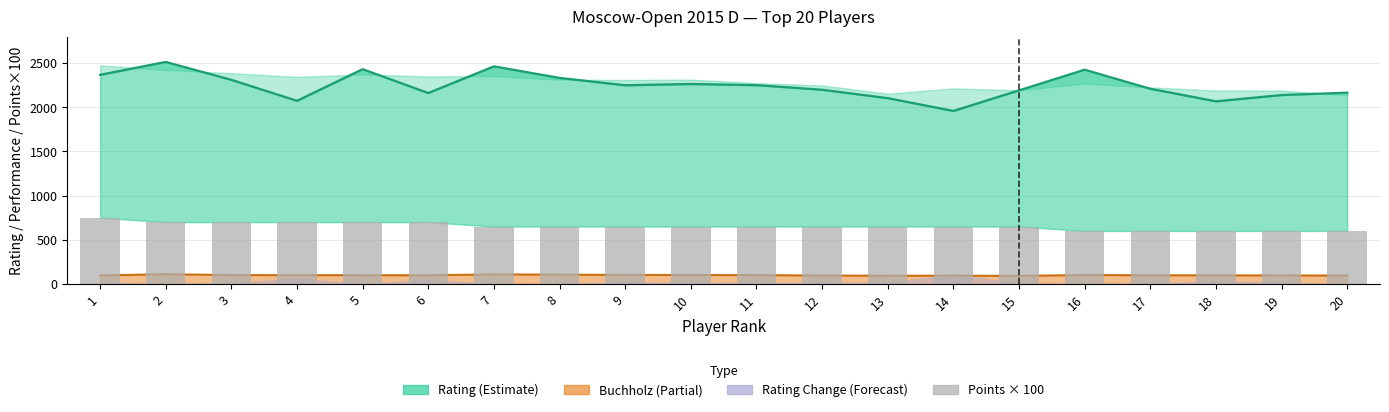

At which category does the chart reach its peak across all series?

1